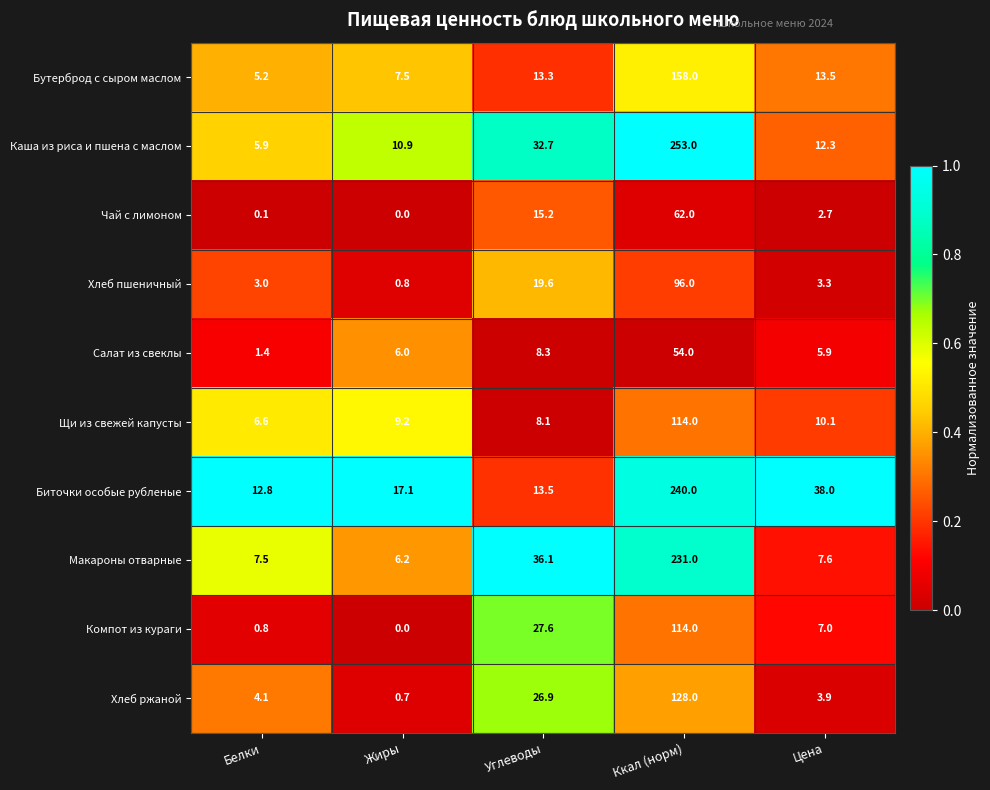

What is the sum of all Биточки особые рубленые values?

321.4